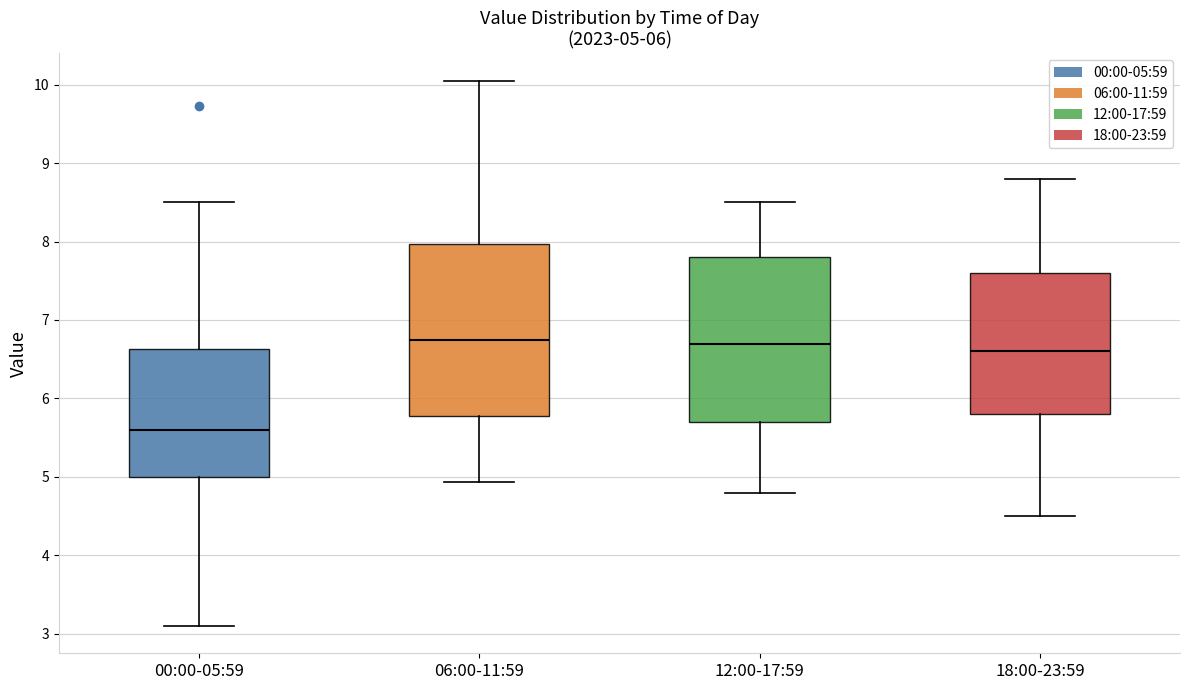

Which box's median line is the lowest?

00:00-05:59